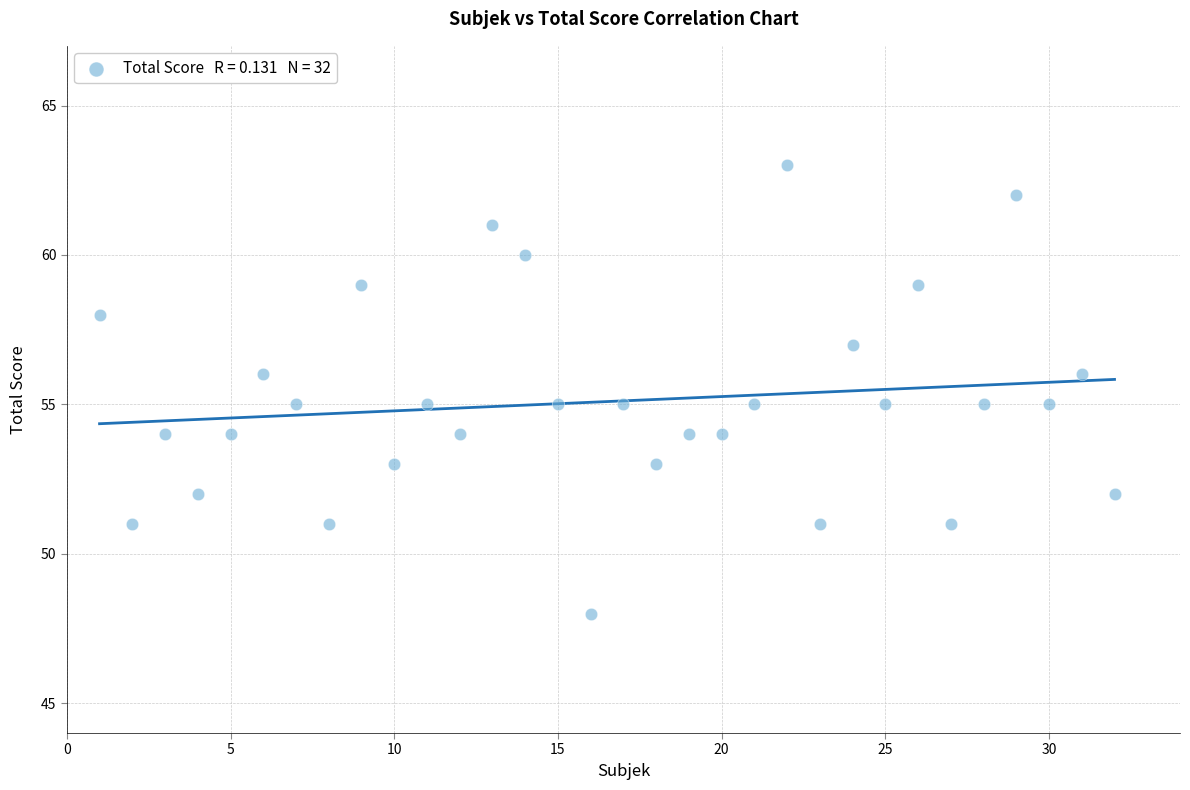

What is the range of X values (max minus min)?

31